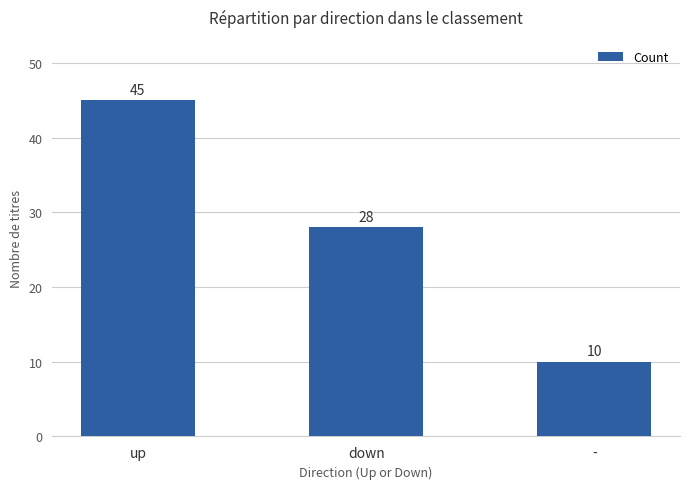

What is the change in value from up to -?

-35